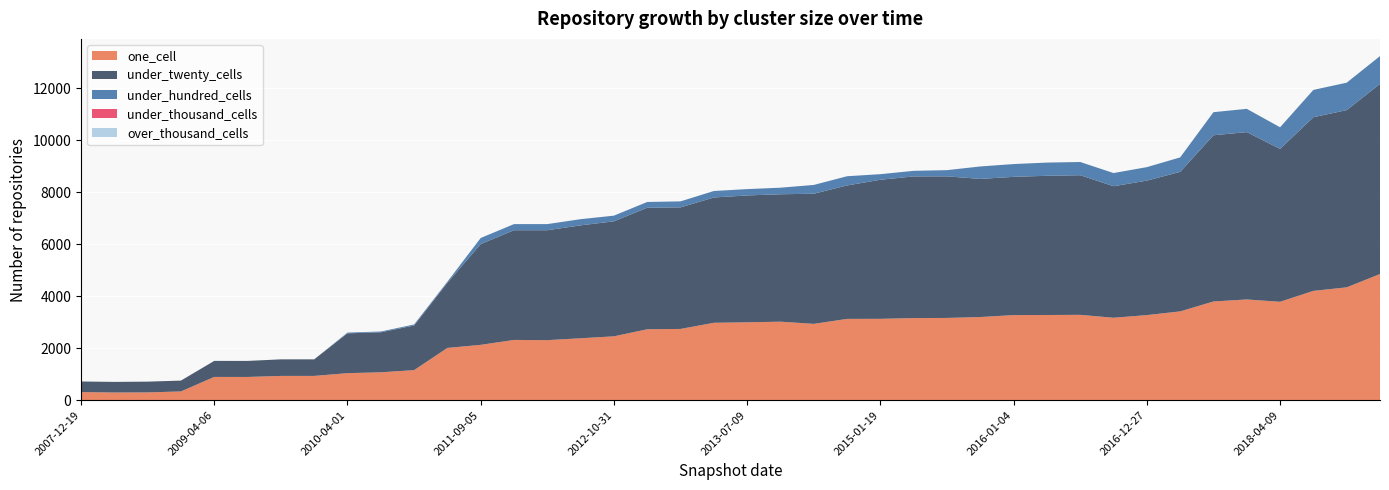

Reading left to right, extract all data points from this chart.

one_cell: 311	295	298	336	894	893	933	933	1039	1072	1155	2010	2128	2317	2309	2381	2456	2727	2740	2977	2995	3019	2935	3126	3129	3158	3163	3198	3272	3276	3282	3170	3272	3415	3796	3874	3784	4204	4340	4852
under_twenty_cells: 408	408	415	417	617	617	637	637	1532	1540	1717	2505	3876	4220	4228	4343	4424	4676	4676	4819	4880	4901	5006	5133	5349	5449	5446	5313	5318	5355	5371	5059	5173	5367	6393	6437	5881	6679	6818	7312
under_hundred_cells: 0	0	0	0	0	0	0	0	29	29	40	44	235	236	236	238	218	221	231	250	244	253	338	355	215	215	239	479	492	508	508	507	519	556	889	895	832	1052	1054	1071
under_thousand_cells: 0	0	0	0	0	0	0	0	0	0	0	0	0	0	0	0	0	0	0	0	0	0	0	0	0	0	0	0	0	0	0	0	0	0	0	0	0	0	0	0
over_thousand_cells: 0	0	0	0	0	0	0	0	0	0	0	0	0	0	0	0	0	0	0	0	0	0	0	0	0	0	0	0	0	0	0	0	0	0	0	0	0	0	0	0